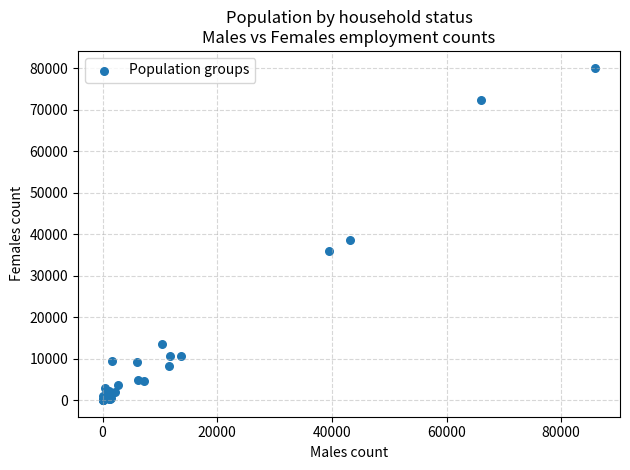

What Y value in the scatter plot is closest to 40111?

38600